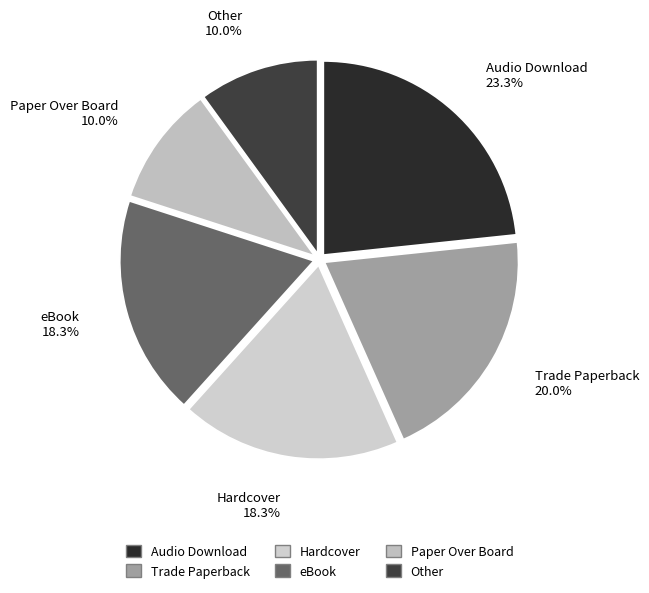

Does any single category account for the majority?

No